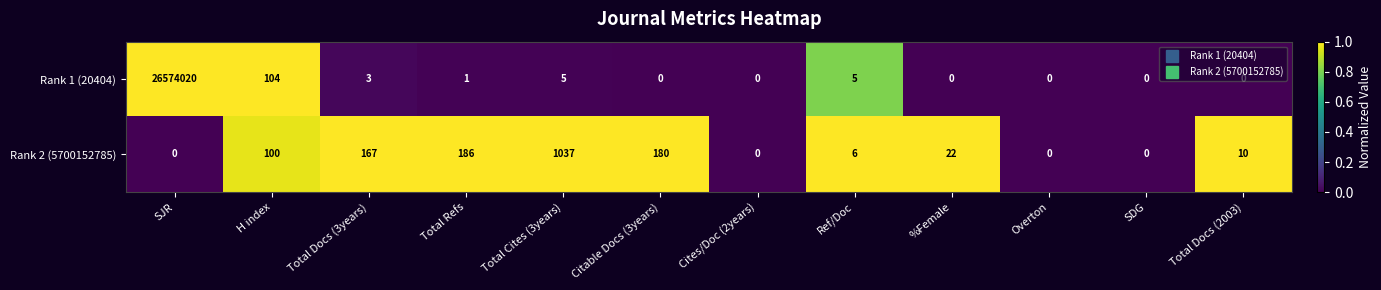

Which series has the largest range (max minus min)?

Rank 1 (20404)